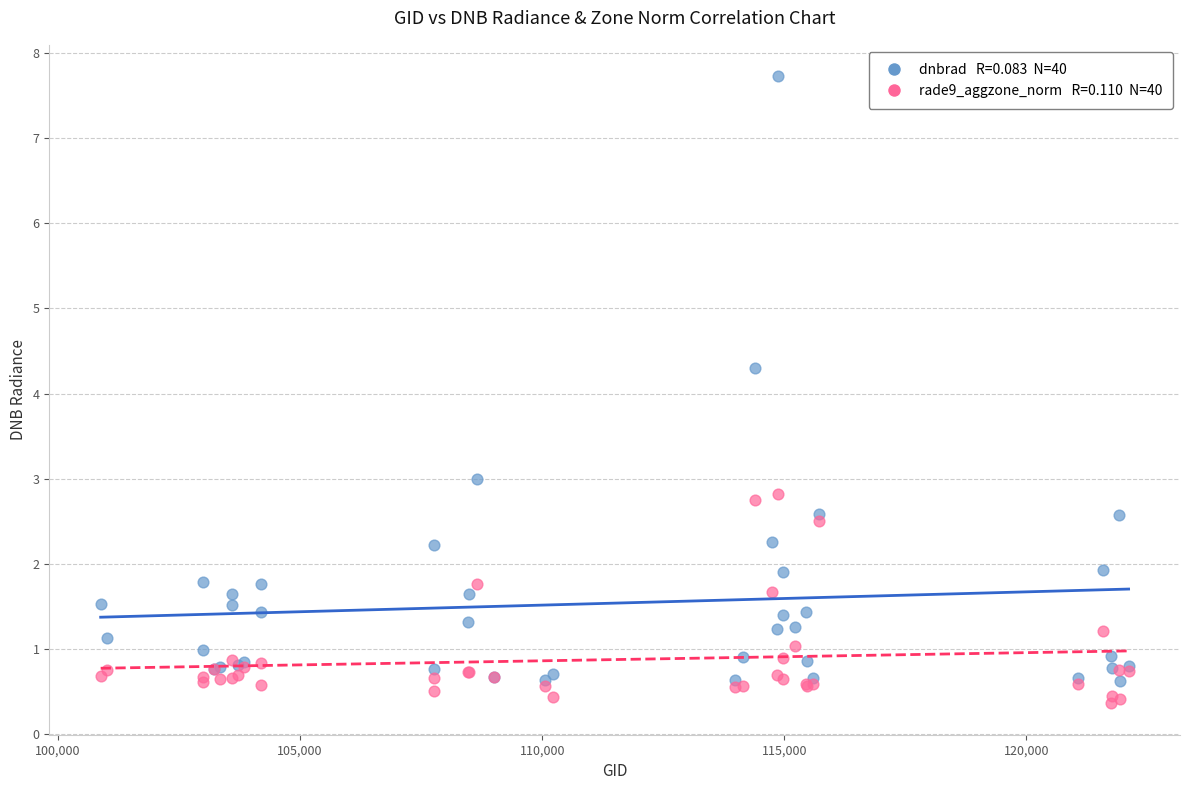

Across all series, what Y value is closest to 4?

4.3